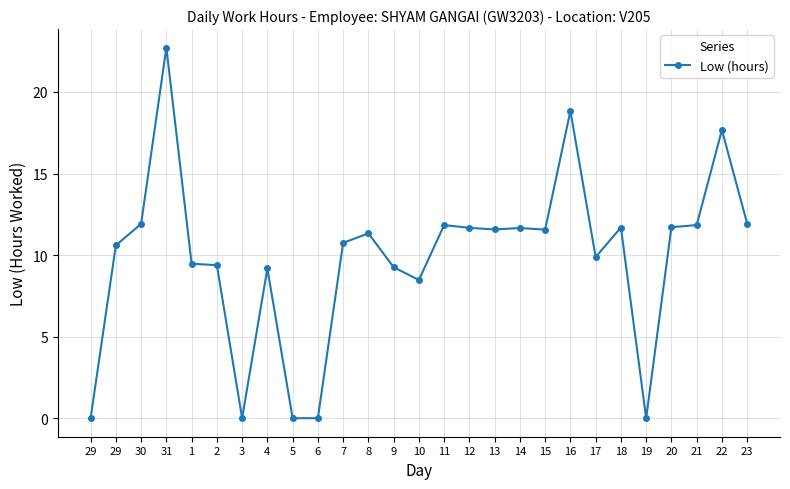

List the labels in order of value, largest first.

31, 16, 22, 23, 30, 11, 21, 20, 18, 12, 14, 13, 15, 8, 7, 29, 17, 1, 2, 9, 4, 10, 29, 3, 5, 6, 19